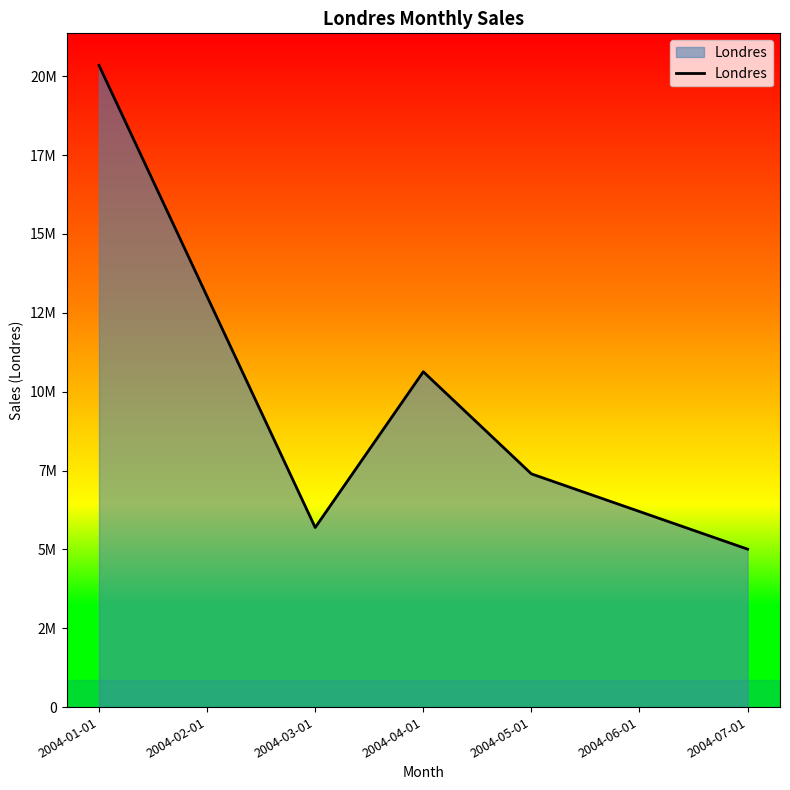

Count the number of categories in the chart.

7